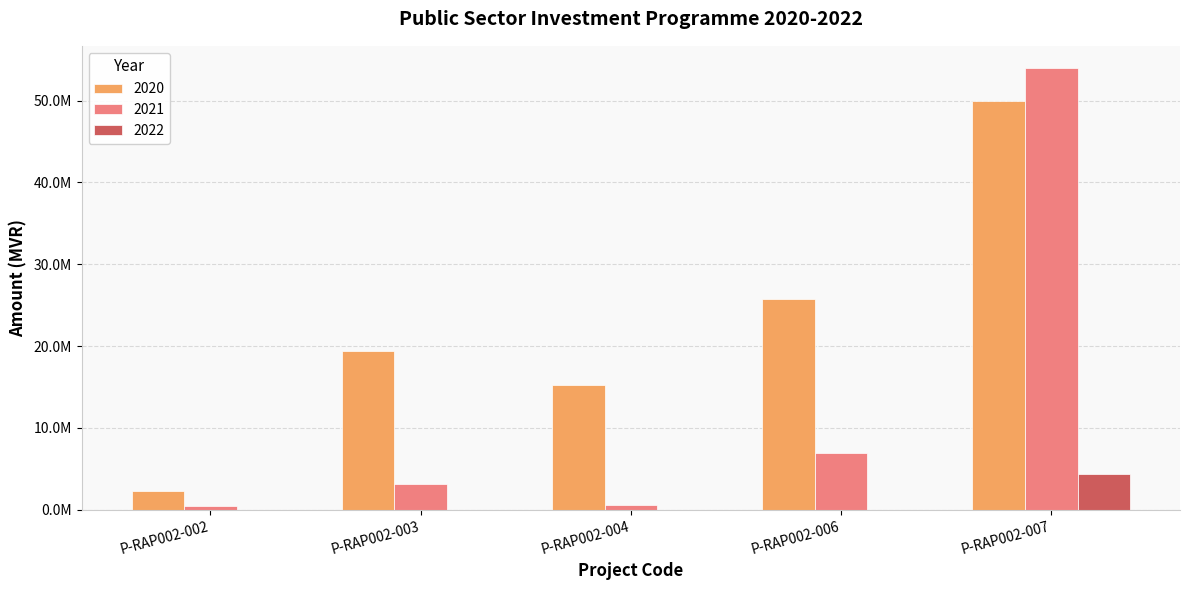

List the series in order of their overall mean, highest first.

2020, 2021, 2022